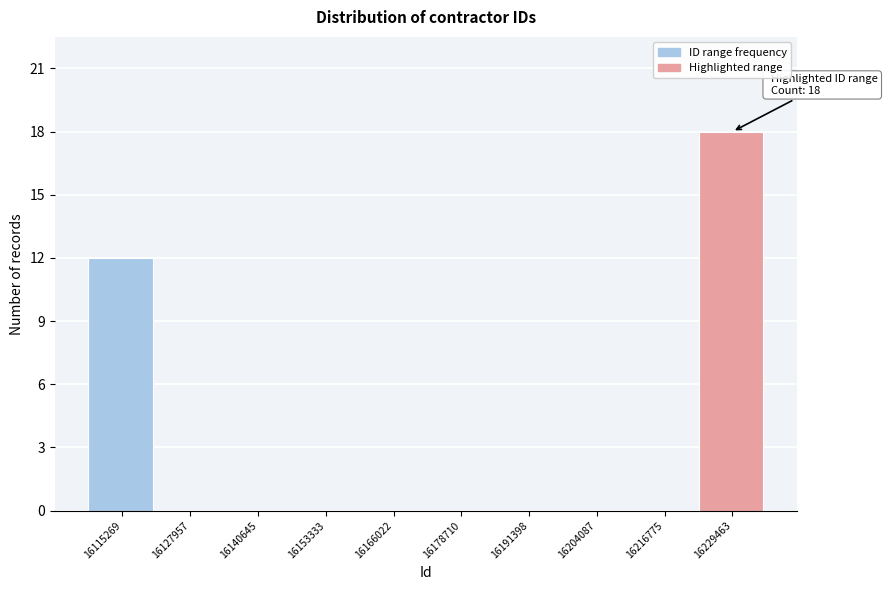

Reading right to left, transcribe all the data shown in this chart.

16229463=18	16216775=0	16204087=0	16191398=0	16178710=0	16166022=0	16153333=0	16140645=0	16127957=0	16115269=12